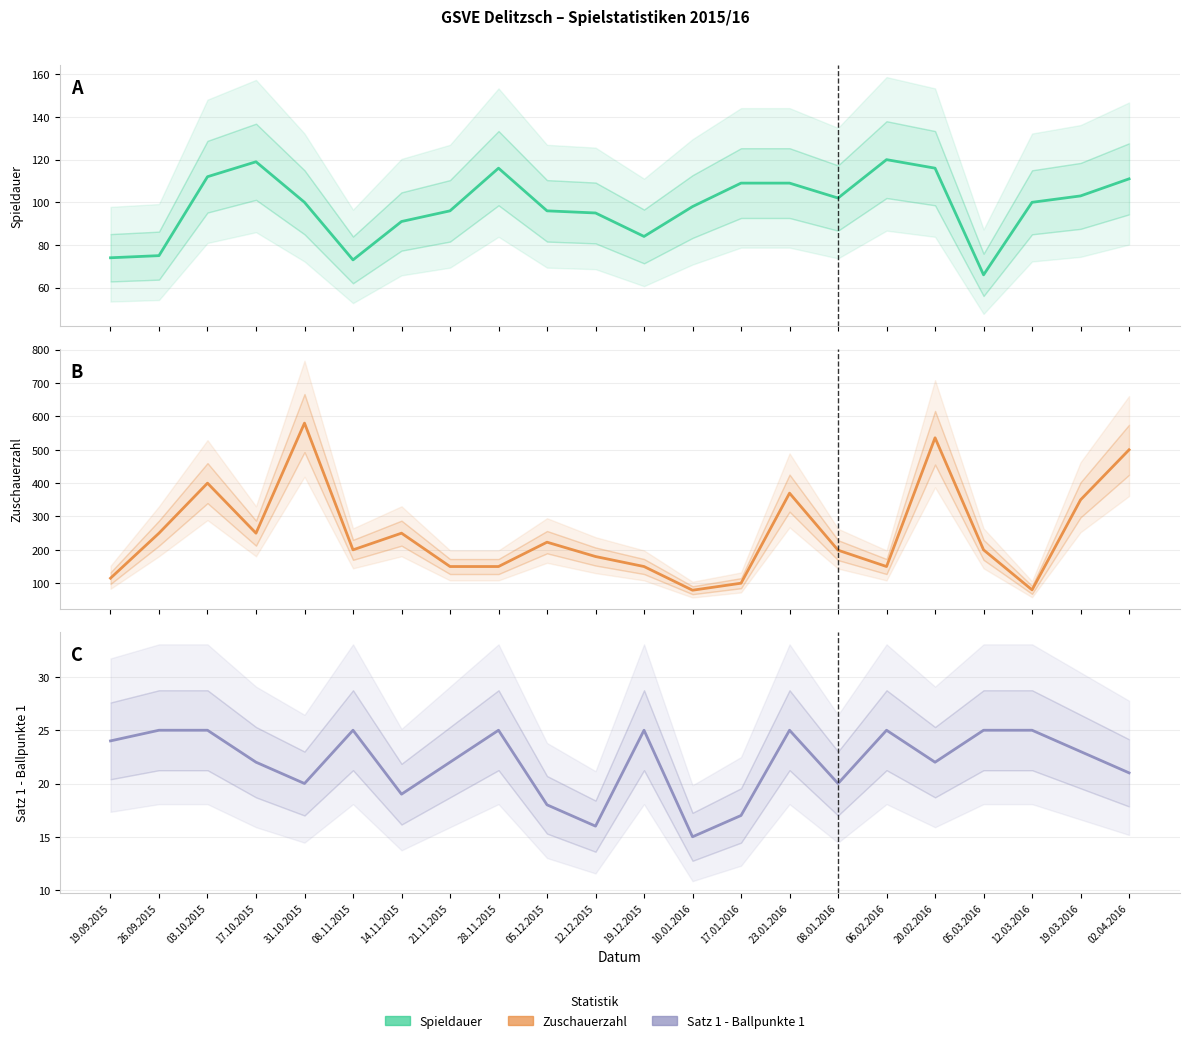

Is this an area chart (filled region under the line)?

No